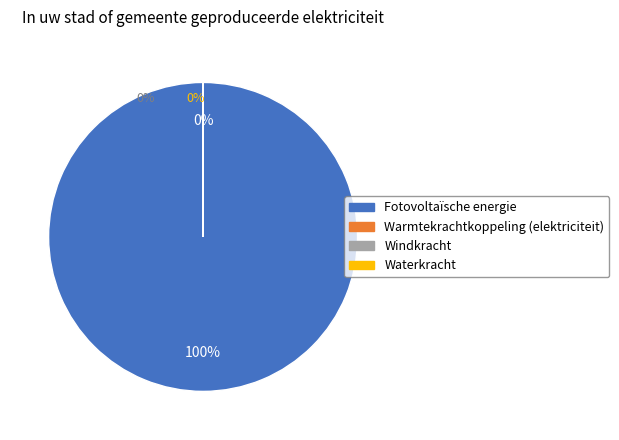

To the nearest percent, what is the average slice percentage?

50%